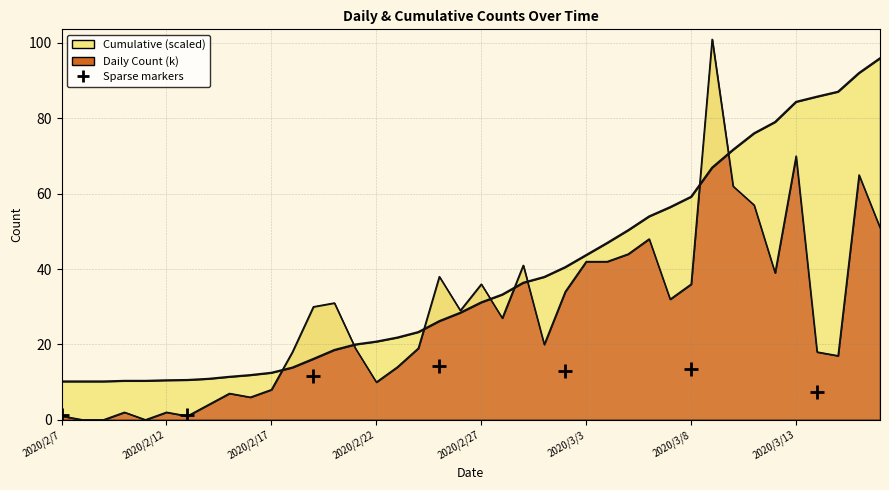

Where is Cumulative (scaled) nearest to the value 53?

2020/3/6